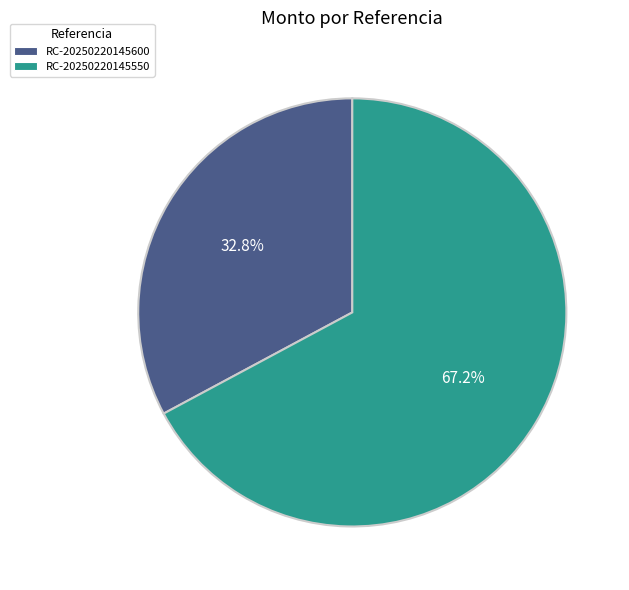

Which slice is the largest?

RC-20250220145550